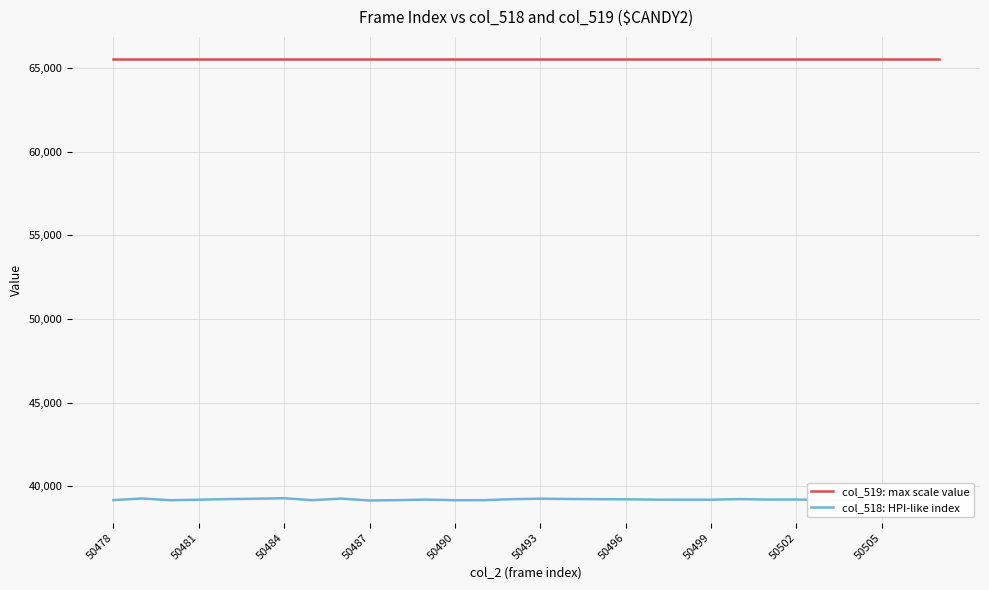

What is the minimum value for col_519: max scale value?

65535